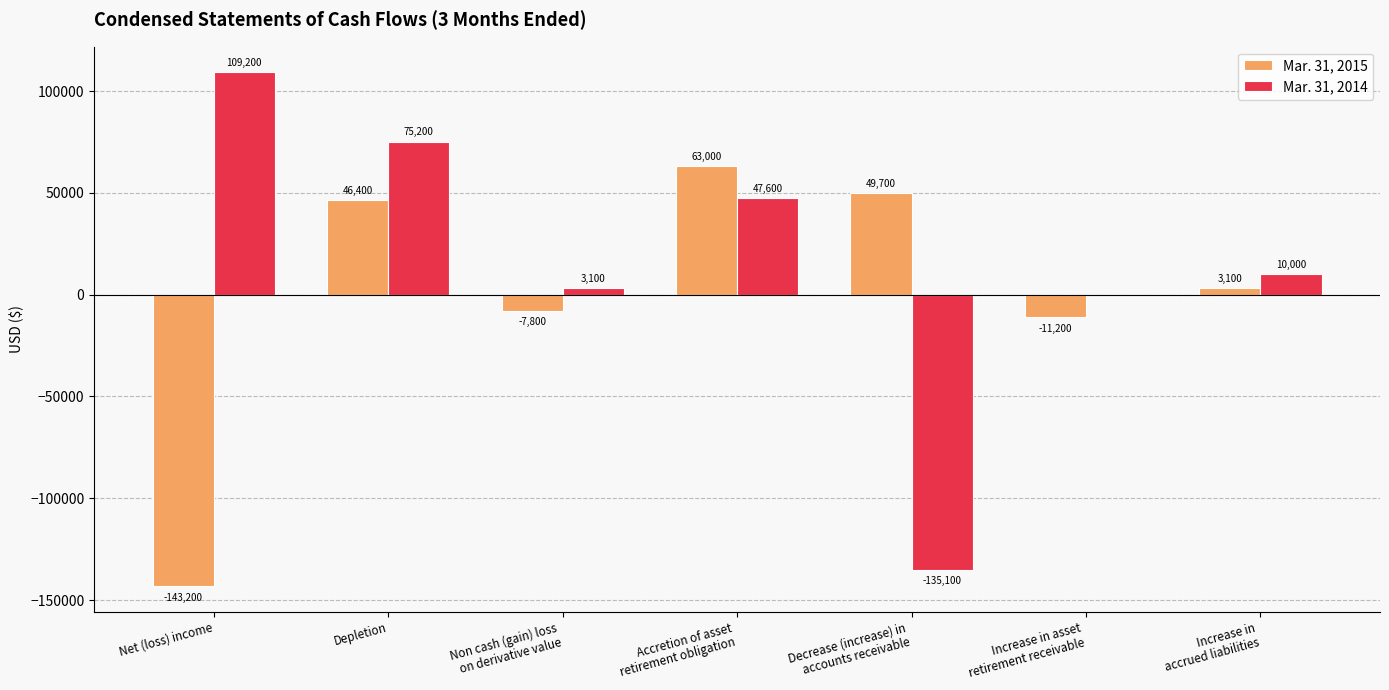

What is the maximum value for Mar. 31, 2014?

109200